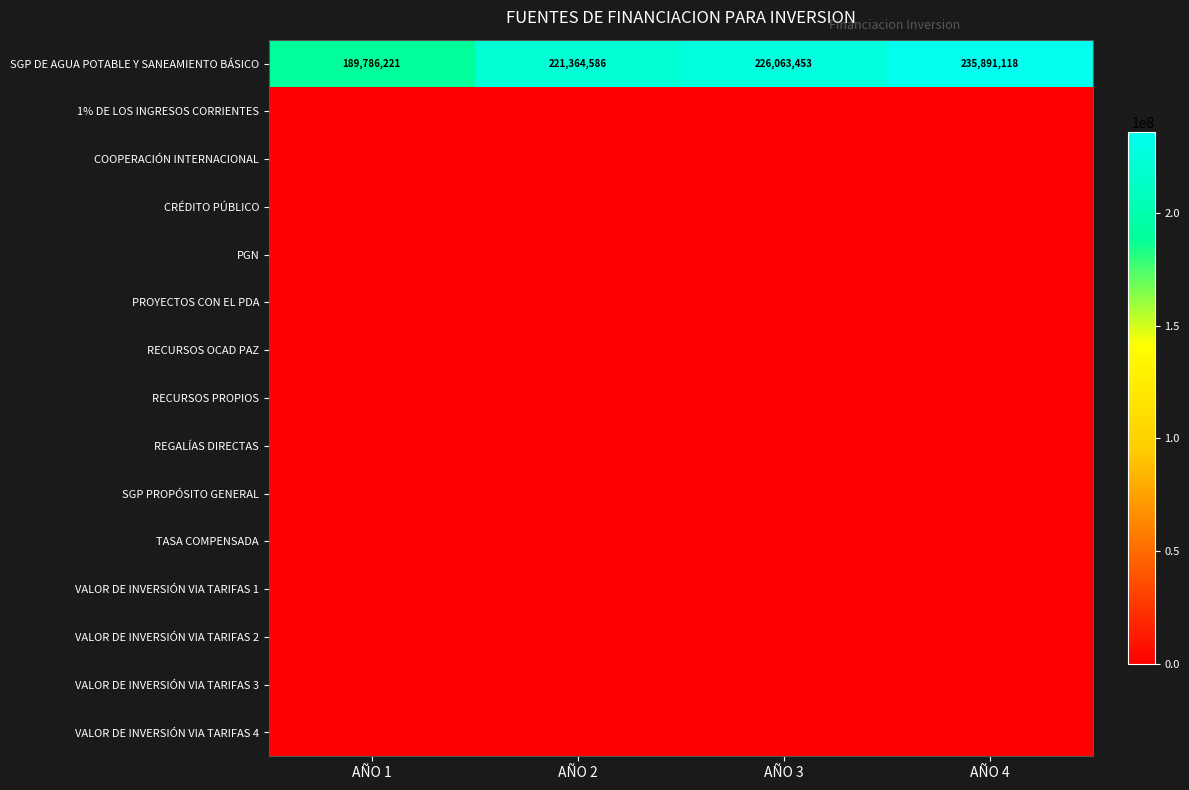

Which has a higher value, AÑO 3 or AÑO 2?

AÑO 3